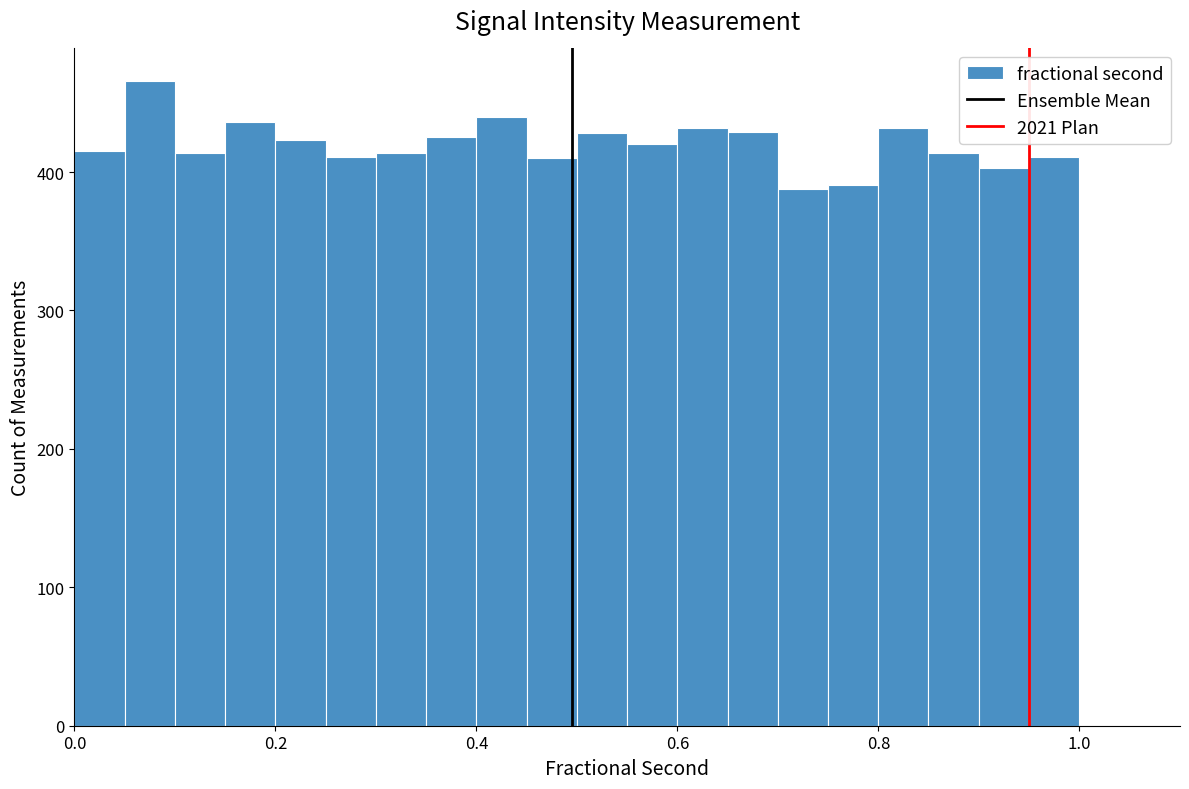

Around what value on the x-axis is the tallest bar? Give the approximate position of its centre, as read against the axis.

0.08